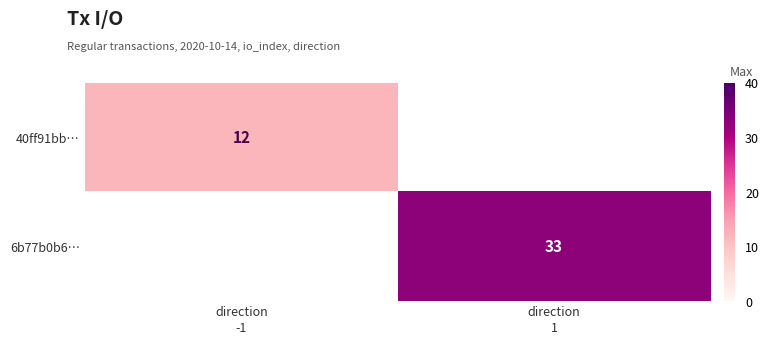

At which label does 6b77b0b6… reach its peak?

direction -1